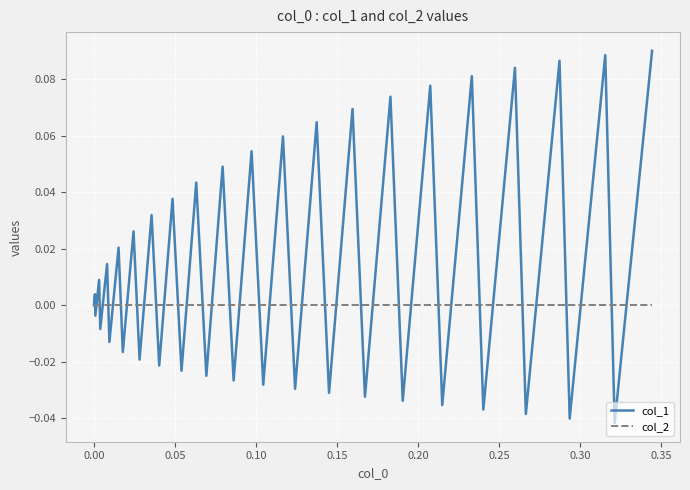

Which series has the largest range (max minus min)?

col_1